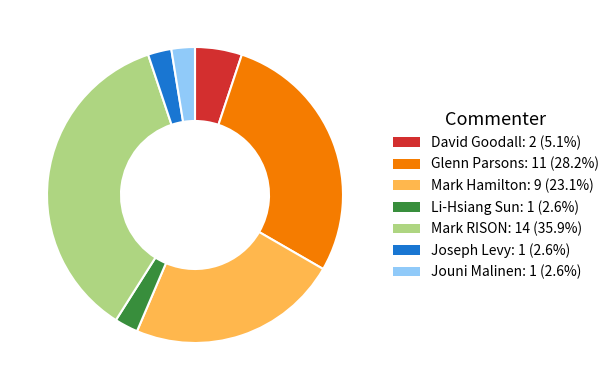

What is the largest slice in the pie chart?

Mark RISON